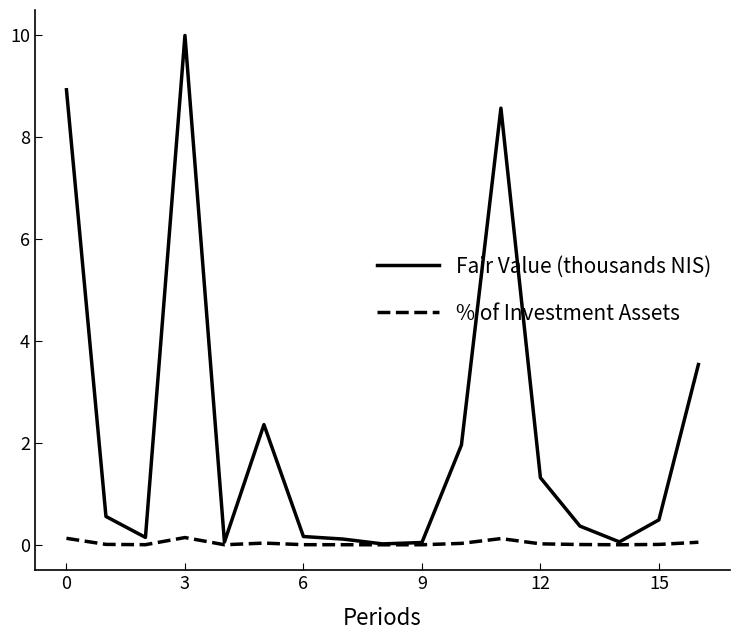

True or false: % of Investment Assets has more than 1 points higher than both neighbors.

True